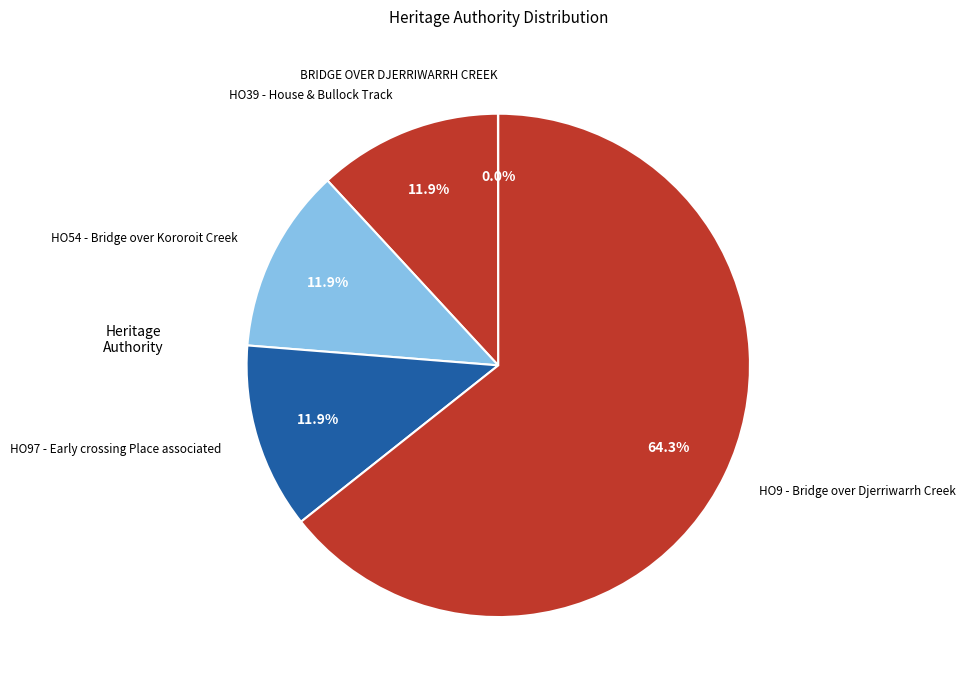

Which slice is the largest?

HO9 - Bridge over Djerriwarrh Creek